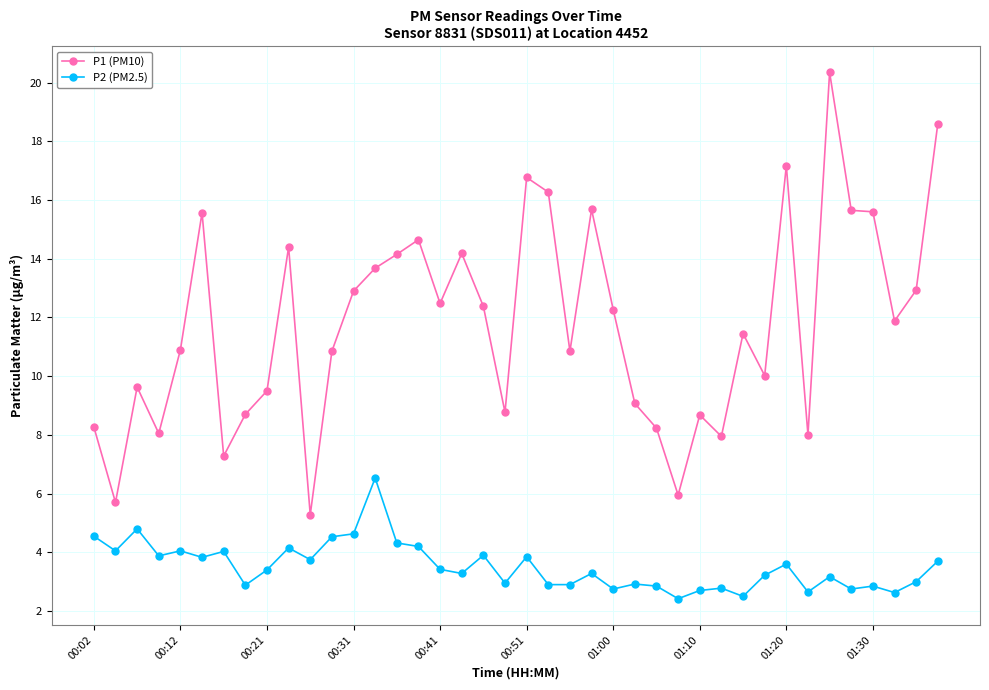

Which series has the largest total across all categories?

P1 (PM10)